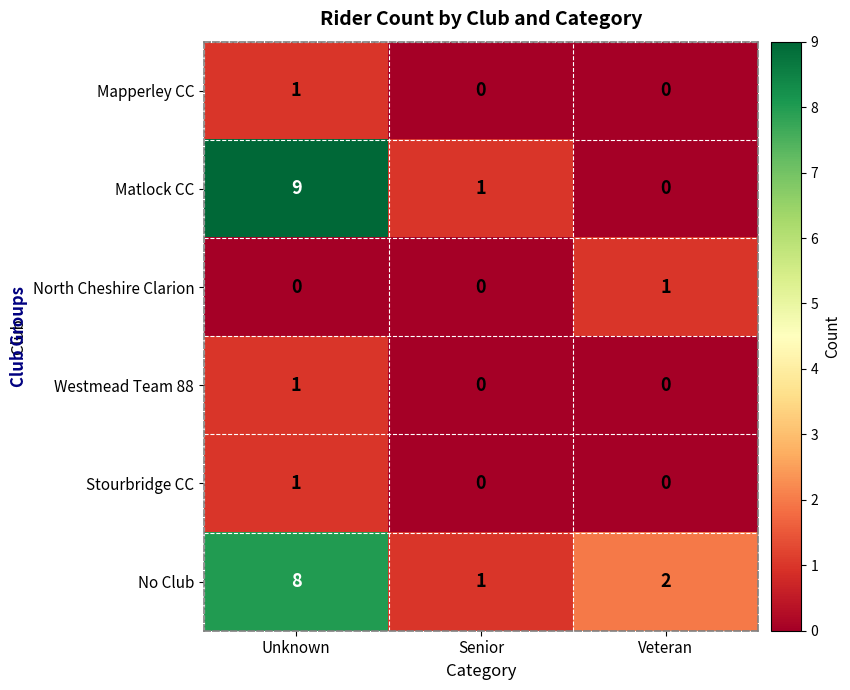

The Stourbridge CC series shows 2 at Unknown. True or false?

False